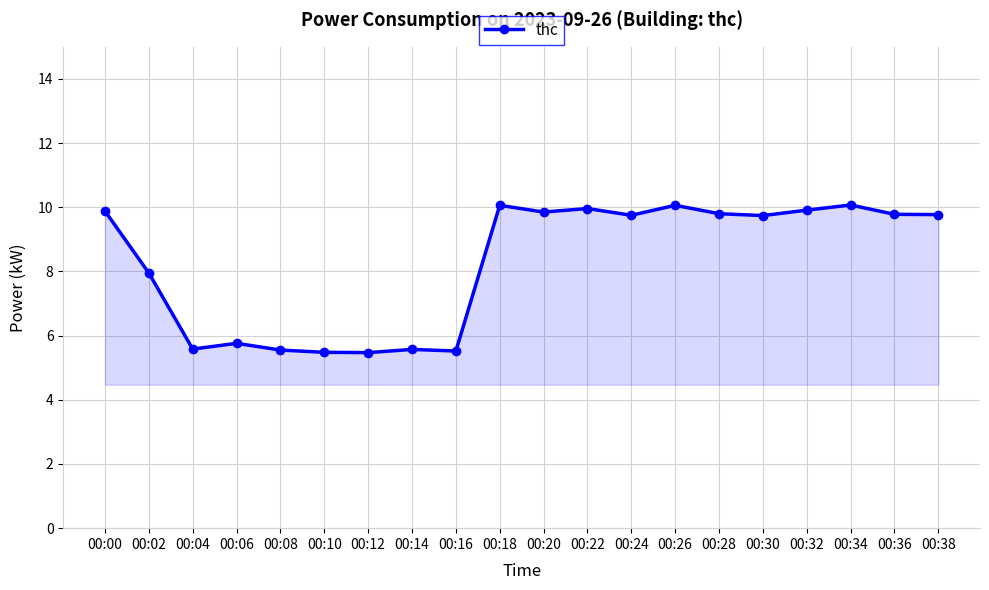

How many lines are shown in the chart?

1